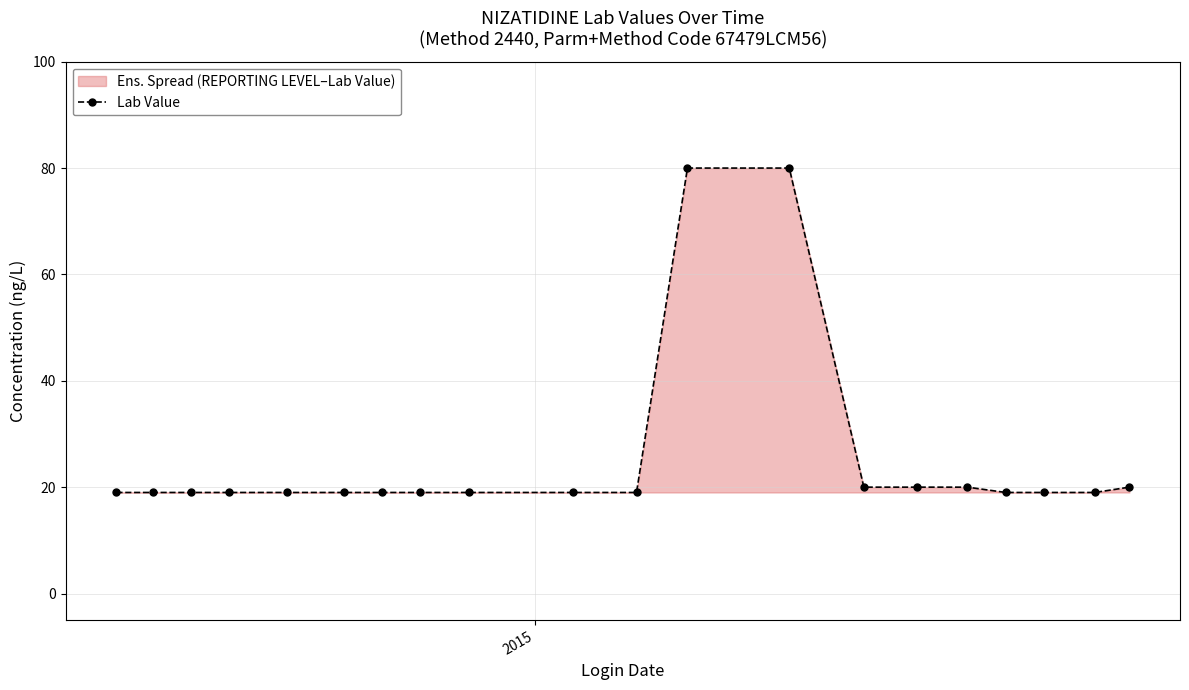

How many distinct data groups are displayed?

1